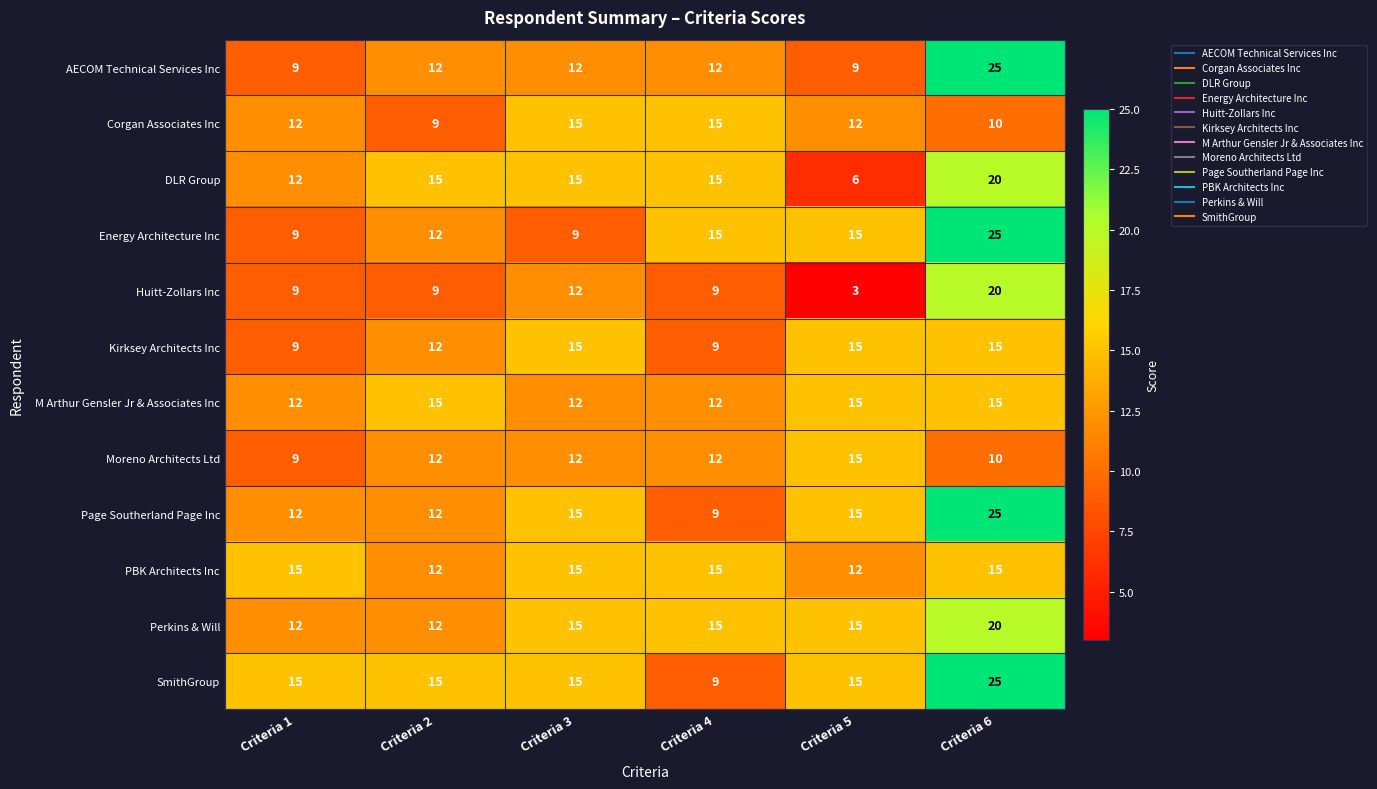

Which series has the largest total across all categories?

SmithGroup